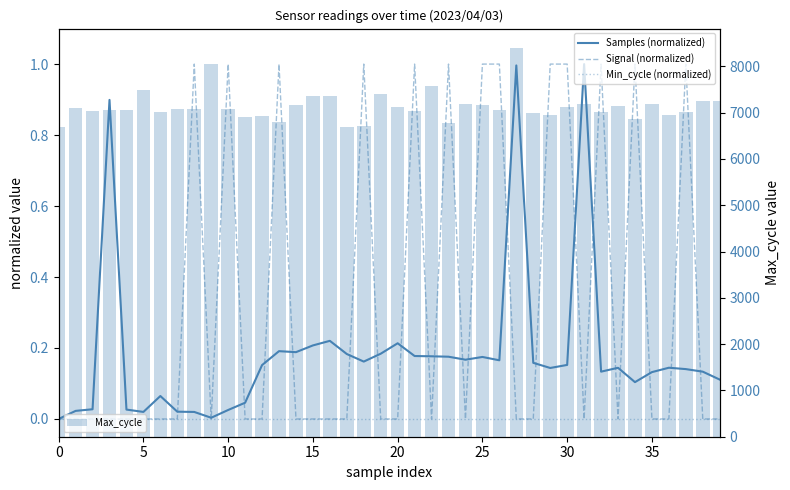

What is the label of the 4th bar from the right?

36